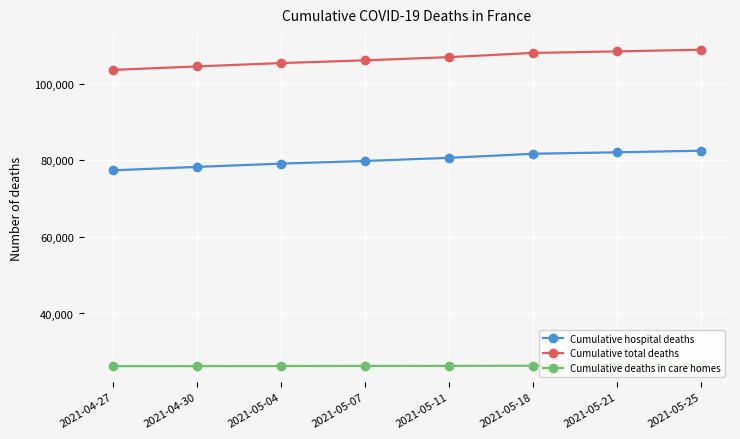

Does the chart have visible grid lines?

Yes